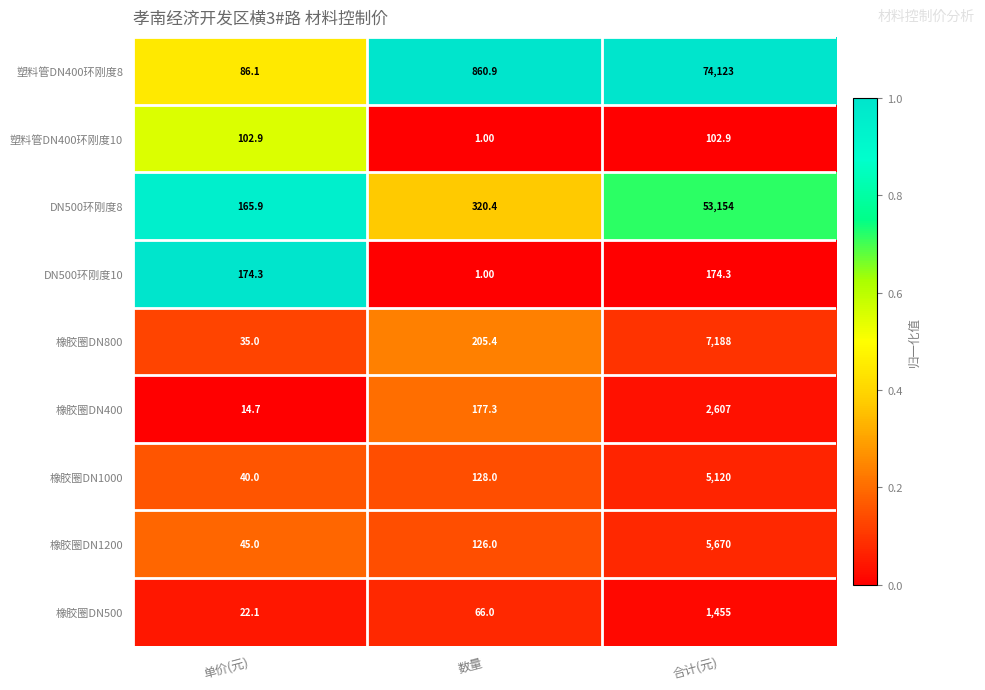

At which category is the sum across all series the highest?

合计(元)